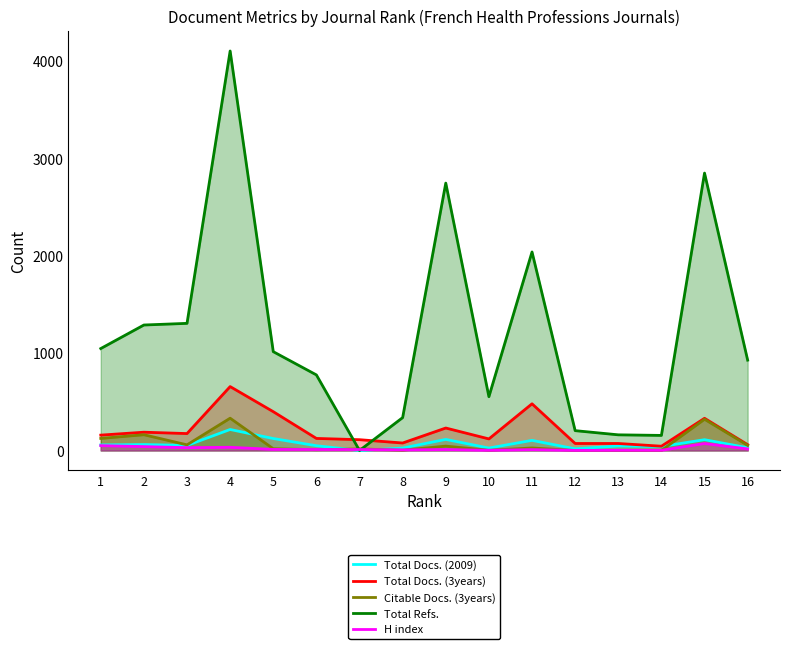

Where is the first local maximum for H index?

4